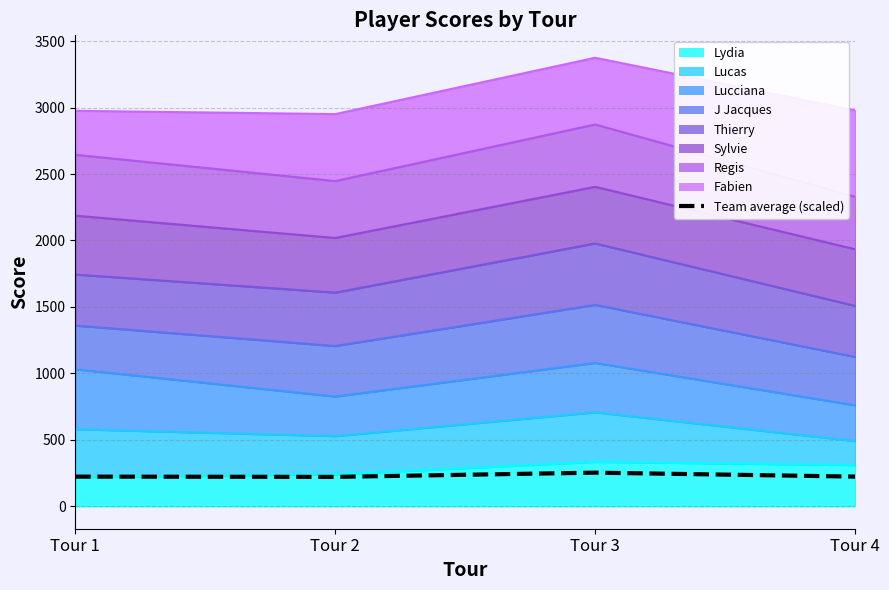

Which label corresponds to the smallest value in the chart?

Tour 2